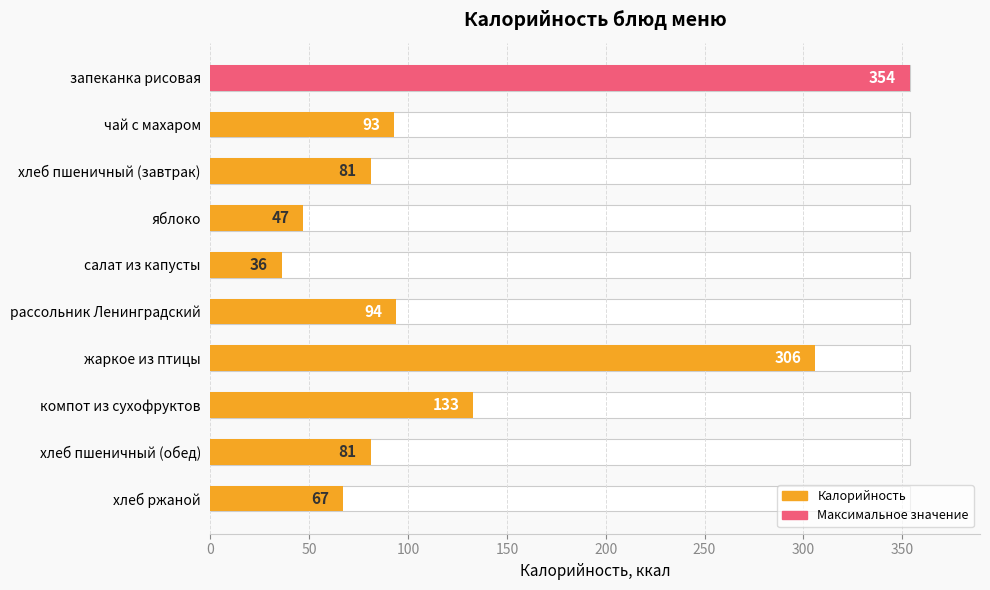

The value at хлеб пшеничный (завтрак) is 81. True or false?

True